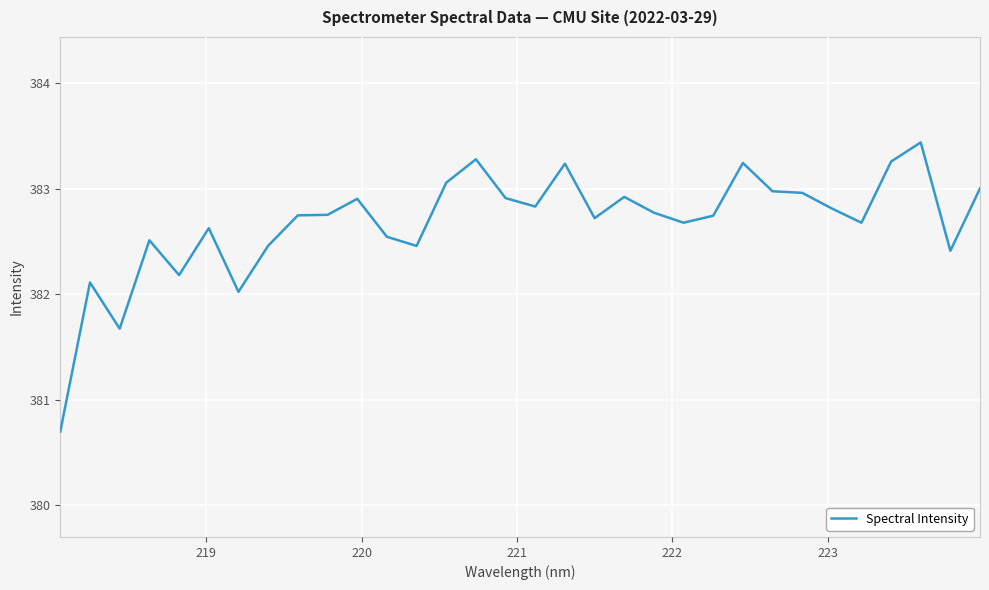

What is the greatest value displayed?

383.4